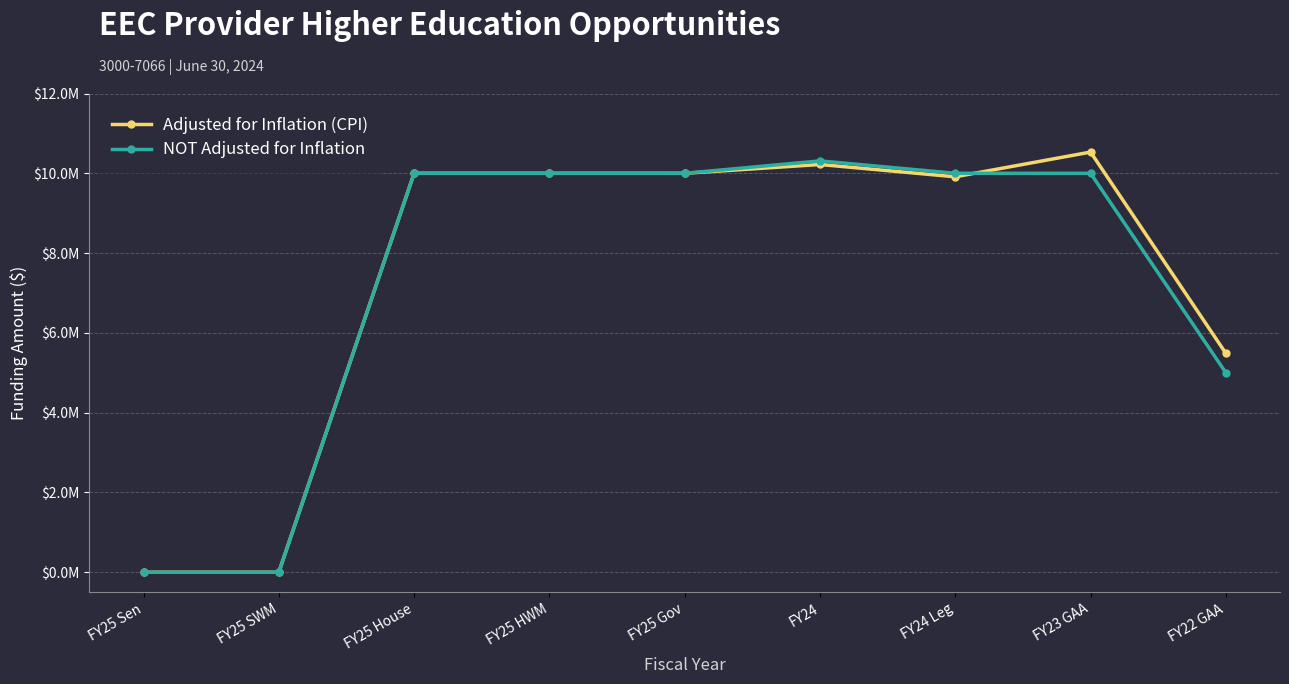

What are all the series names shown in the legend?

Adjusted for Inflation (CPI), NOT Adjusted for Inflation